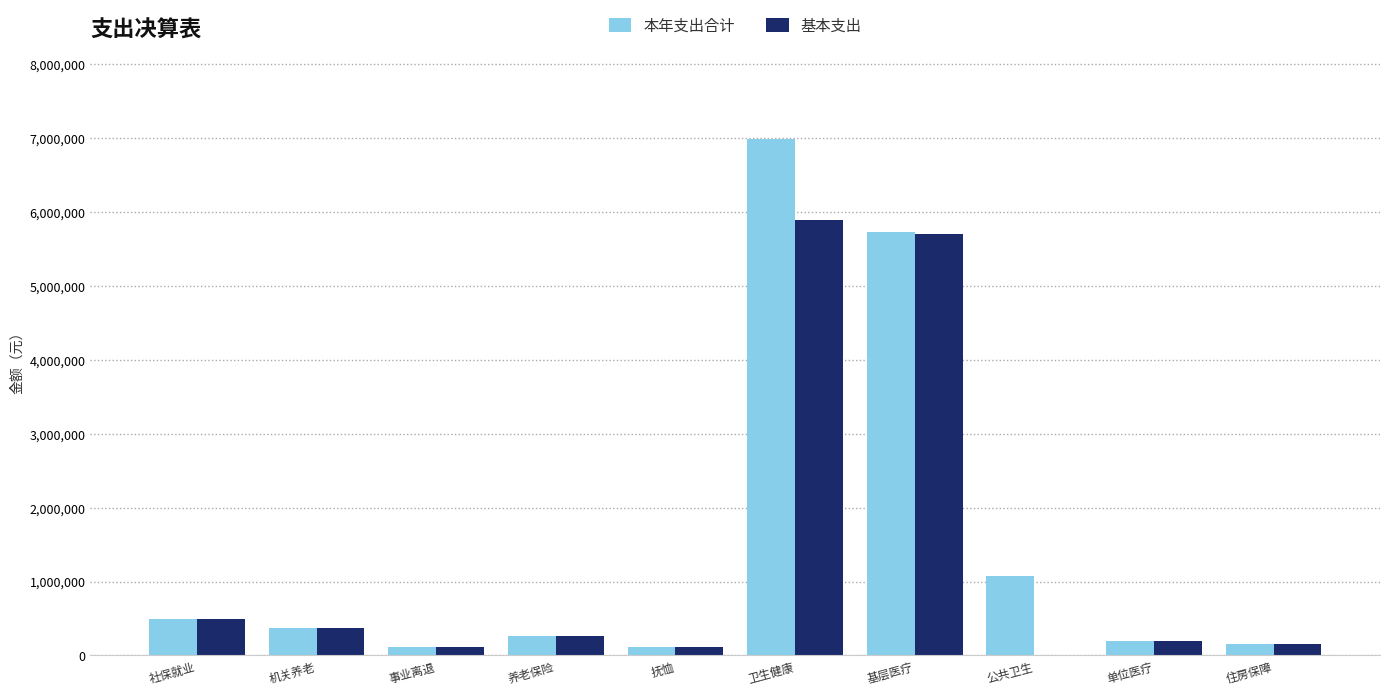

Is the value of 基本支出 at 机关养老 greater than the value of 本年支出合计 at 抚恤?

Yes